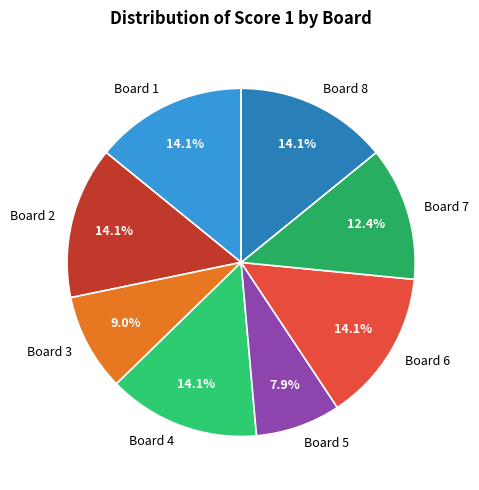

Is there a majority slice in this chart?

No